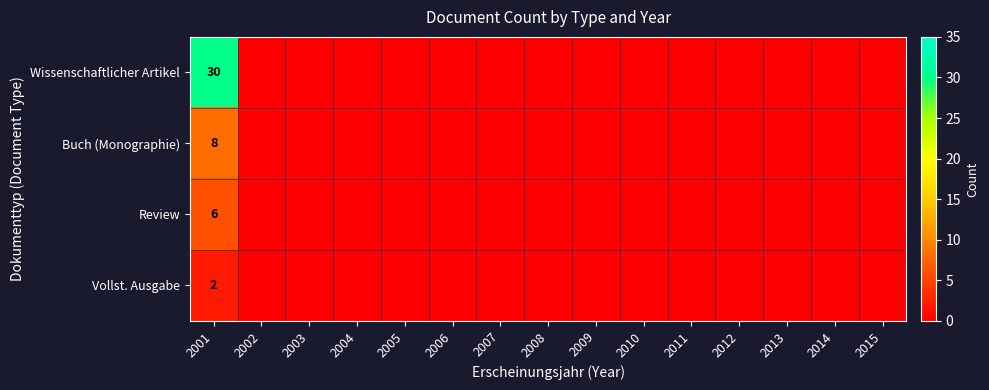

Rank the series at 2001 from lowest to highest value.

Vollst. Ausgabe, Review, Buch (Monographie), Wissenschaftlicher Artikel